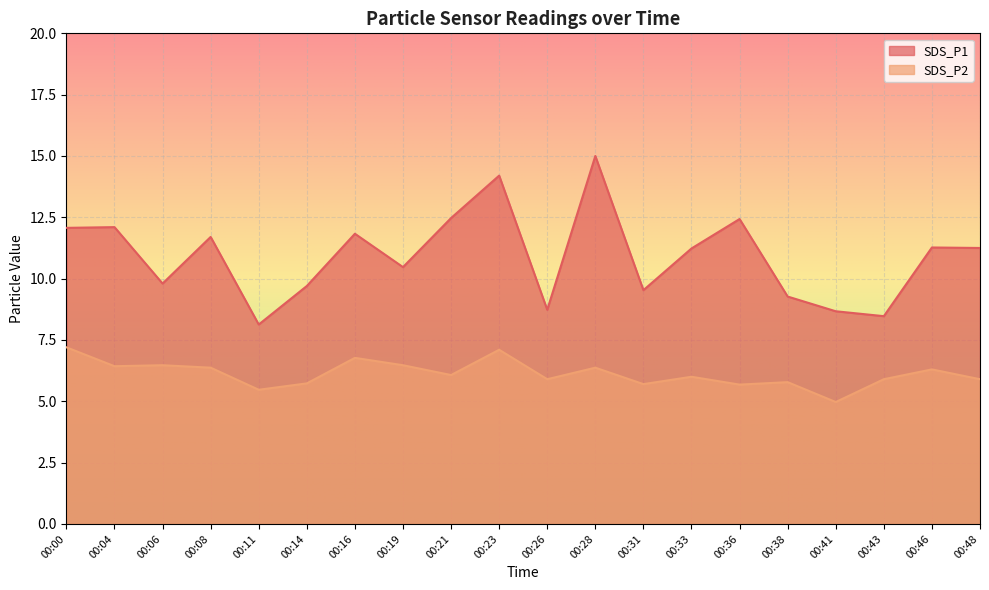

True or false: SDS_P2 and SDS_P1 cross at least once.

False